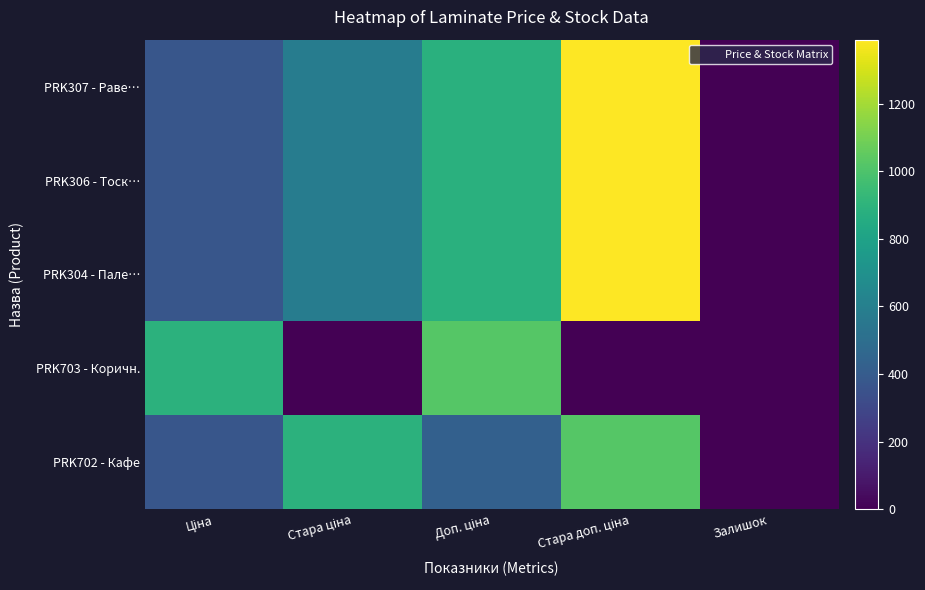

Which has a higher value, Доп. ціна or Стара доп. ціна?

Стара доп. ціна